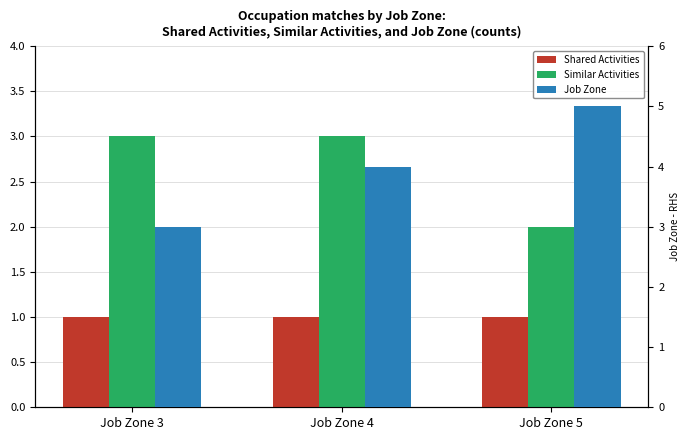

At which category does the chart reach its peak across all series?

Job Zone 5